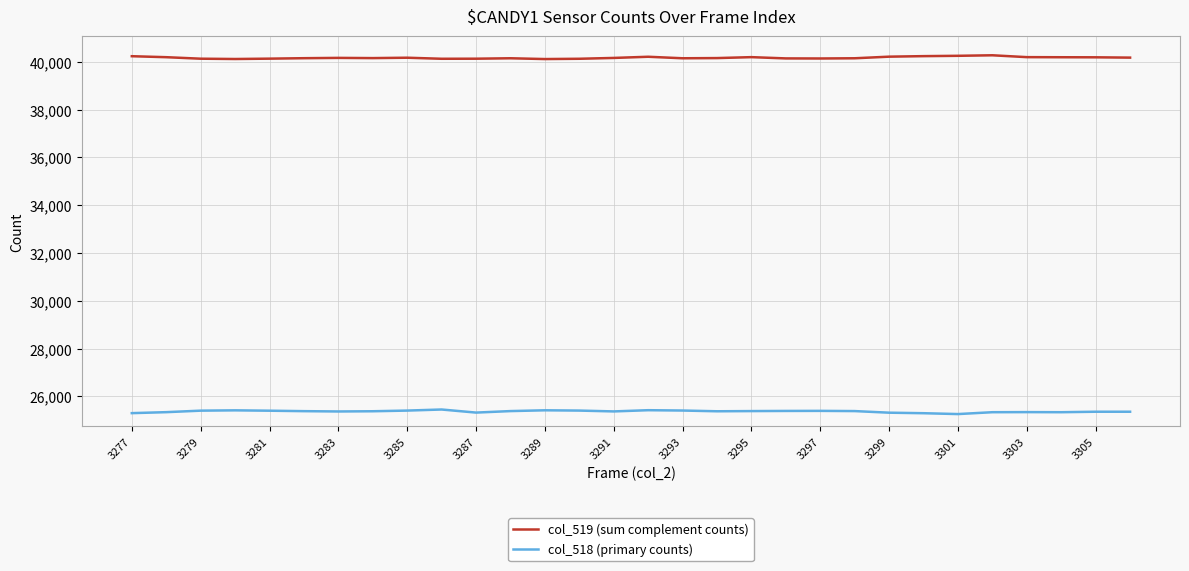

Rank the series by their average value, from highest to lowest.

col_519 (sum complement counts), col_518 (primary counts)